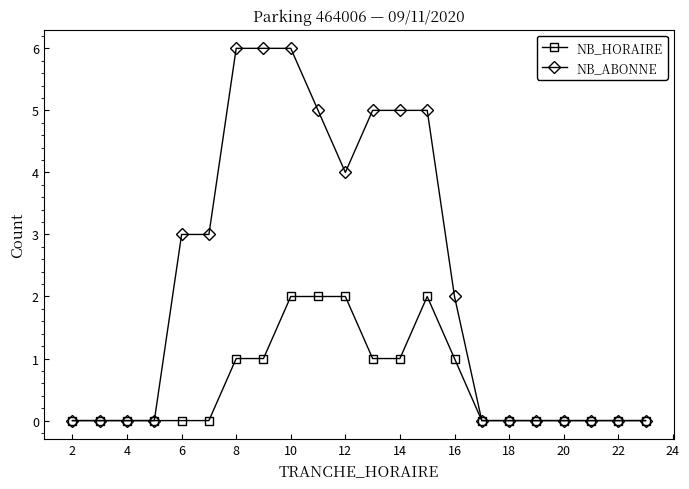

Which series has the largest range (max minus min)?

NB_ABONNE